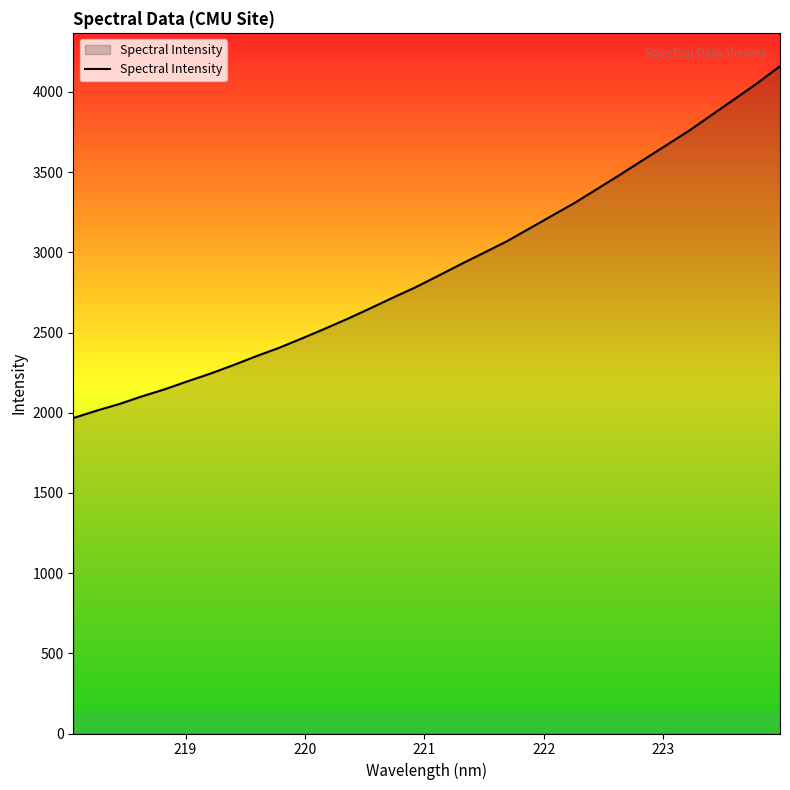

What is the minimum value shown in the chart?

1966.8